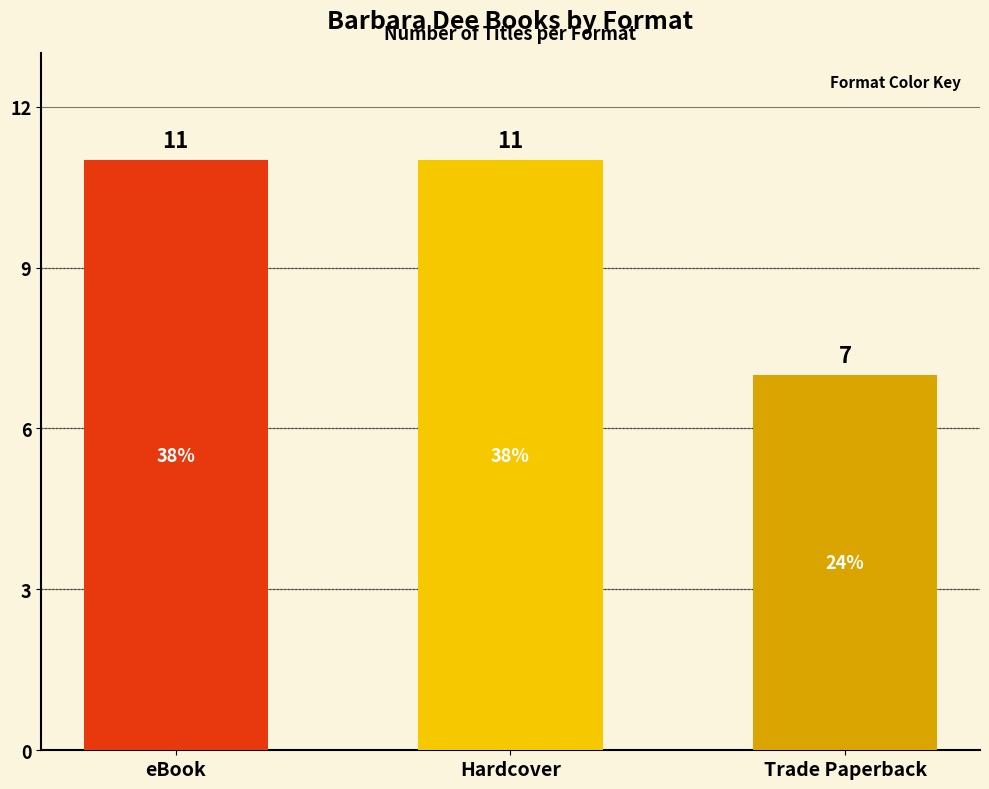

What is the difference between the second highest and minimum values?

4